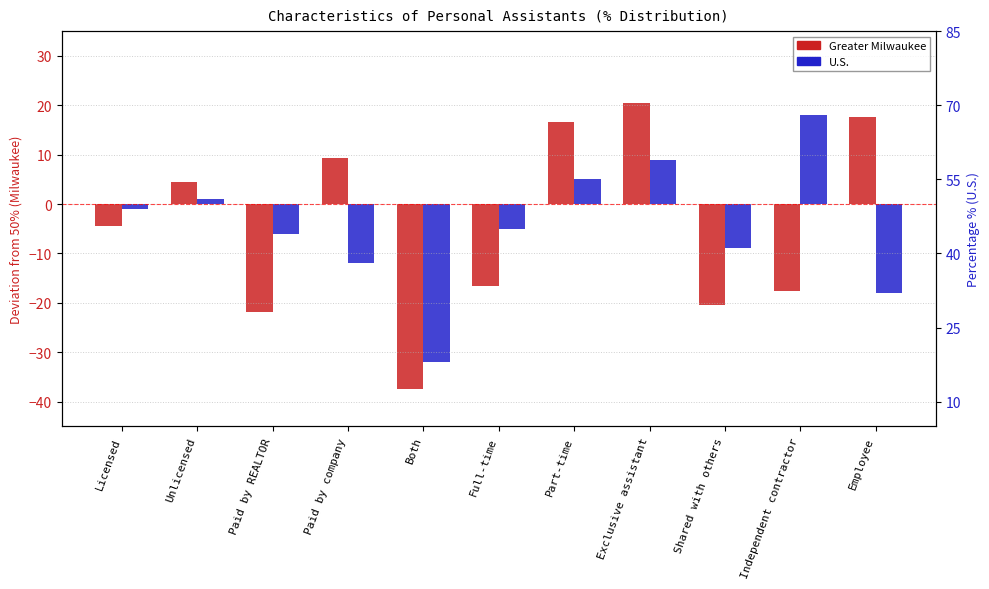

What is the value of the Greater Milwaukee bar at the 2nd from the left?

4.4